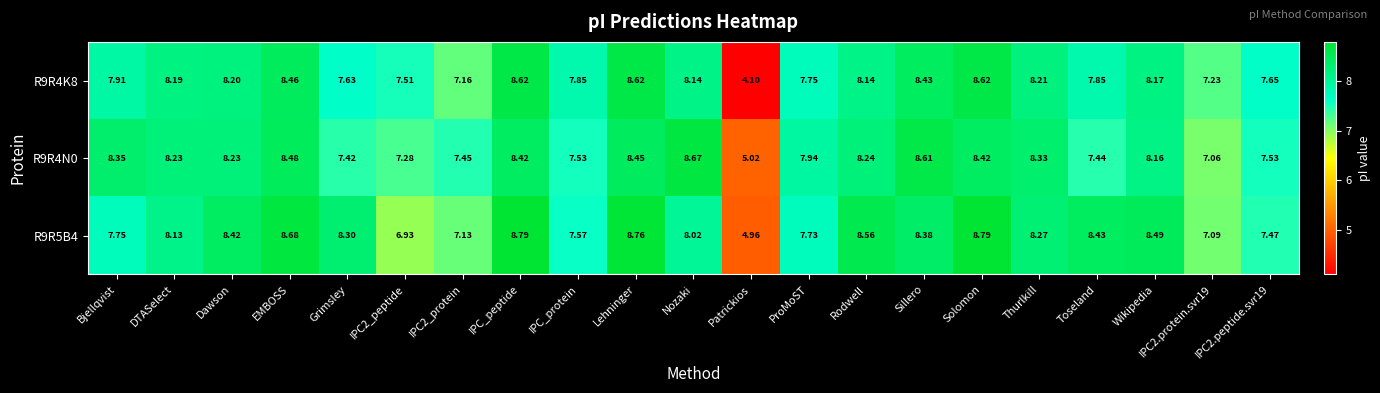

At which label does R9R4K8 first exceed 8?

DTASelect